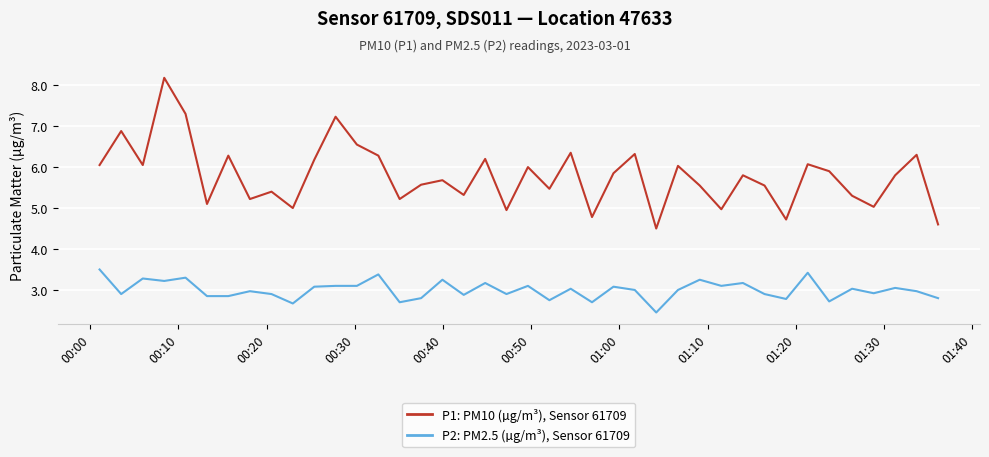

What is the maximum value for P1: PM10 (µg/m³), Sensor 61709?

8.2